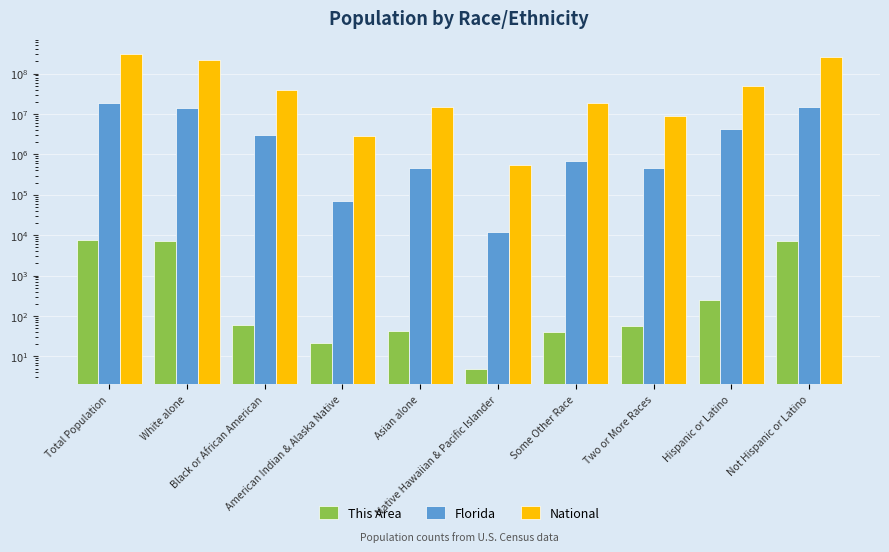

What value does the Florida series have at Two or More Races?

472577